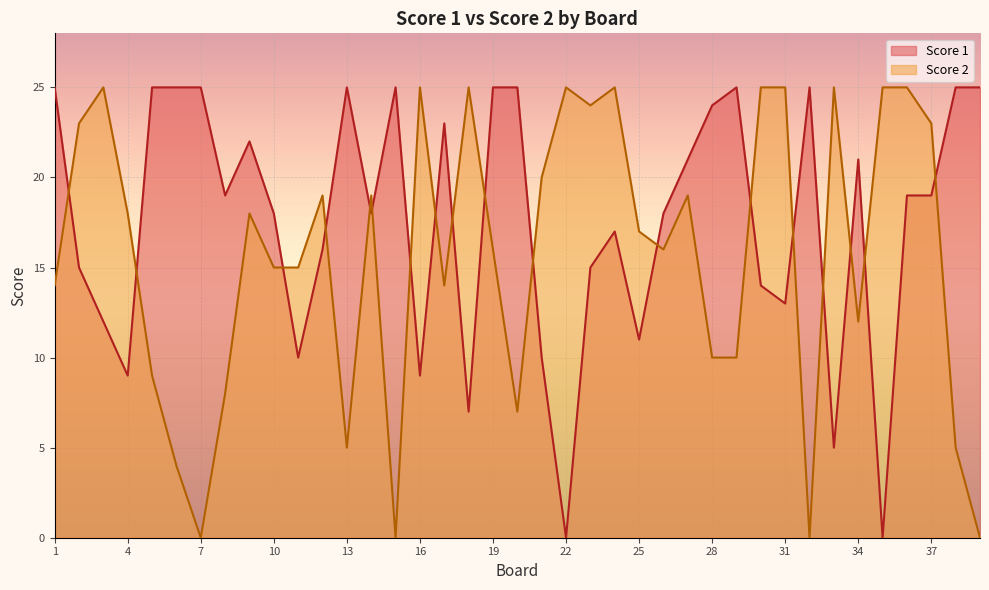

The value of Score 1 at 33 is 8. True or false?

False